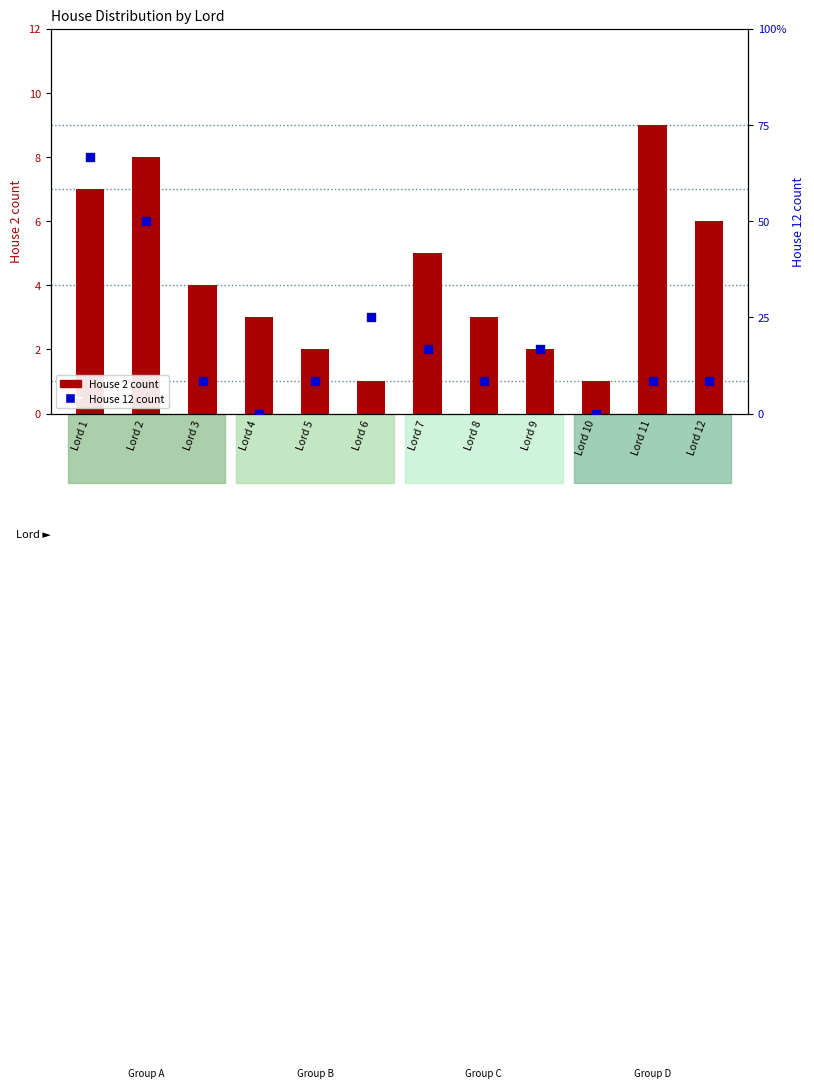

What are all the series names shown in the legend?

House 2, House 12